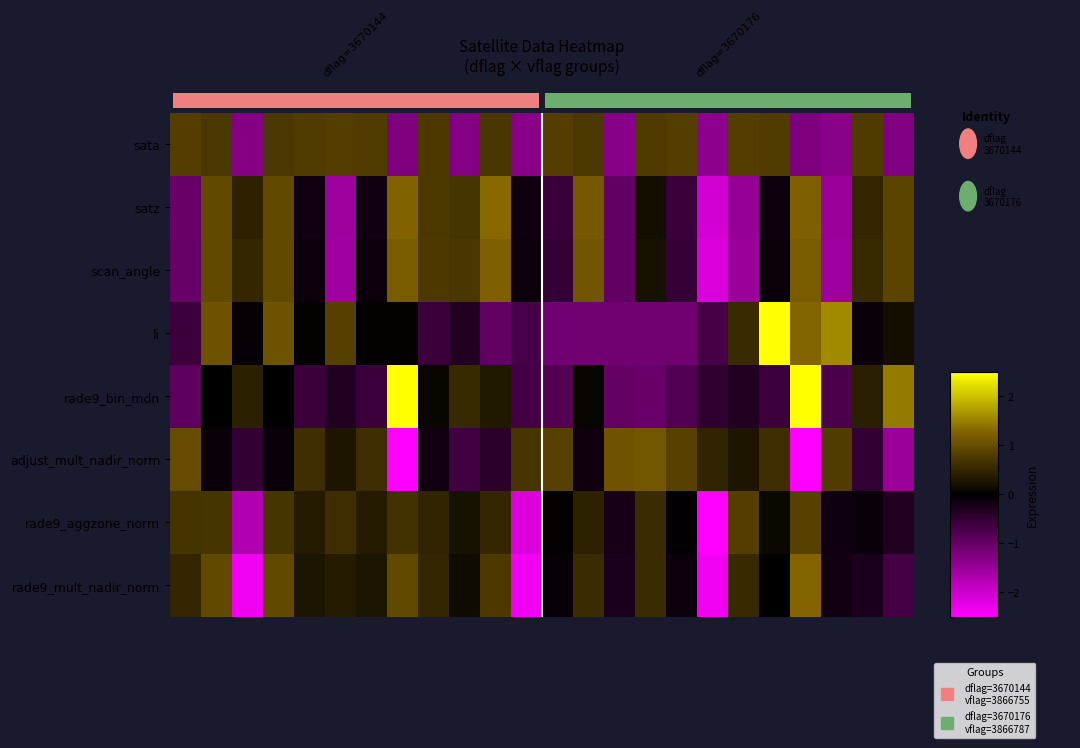

Reading left to right, extract all data points from this chart.

sata: 0.8	0.7	-1.3	0.7	0.8	0.8	0.8	-1.2	0.8	-1.3	0.7	-1.3	0.8	0.7	-1.3	0.8	0.8	-1.4	0.8	0.8	-1.2	-1.3	0.8	-1.3
satz: -1.0	1.0	0.4	1.0	-0.2	-1.5	-0.2	1.3	0.7	0.7	1.3	-0.2	-0.6	1.1	-1.0	0.2	-0.6	-2.1	-1.5	-0.1	1.2	-1.5	0.5	0.9
scan_angle: -1.0	0.9	0.5	0.9	-0.1	-1.6	-0.1	1.2	0.7	0.7	1.2	-0.1	-0.5	1.1	-1.0	0.2	-0.5	-2.1	-1.5	-0.1	1.2	-1.5	0.5	0.9
li: -0.6	1.1	-0.1	1.1	0.0	0.8	0.0	0.0	-0.6	-0.3	-1.0	-0.7	-1.1	-1.1	-1.1	-1.1	-1.1	-0.7	0.6	2.8	1.3	1.6	-0.1	0.2
rade9_bin_mdn: -0.9	0.0	0.4	0.0	-0.6	-0.3	-0.6	2.7	0.1	0.5	0.3	-0.7	-0.8	0.1	-1.0	-1.0	-0.8	-0.5	-0.3	-0.6	2.7	-0.7	0.4	1.4
adjust_mult_nadir_norm: 1.0	-0.1	-0.5	-0.1	0.6	0.3	0.6	-2.6	-0.2	-0.6	-0.4	0.7	0.9	-0.1	1.1	1.1	0.9	0.4	0.3	0.6	-2.6	0.8	-0.5	-1.5
rade9_aggzone_norm: 0.7	0.7	-1.7	0.7	0.4	0.6	0.4	0.7	0.5	0.2	0.5	-2.2	0.0	0.4	-0.2	0.6	-0.0	-3.4	0.8	0.1	0.9	-0.1	-0.1	-0.3
rade9_mult_nadir_norm: 0.5	0.9	-2.4	0.9	0.3	0.4	0.3	0.9	0.5	0.1	0.7	-2.4	-0.1	0.6	-0.3	0.6	-0.1	-2.4	0.5	0.0	1.3	-0.2	-0.3	-0.7